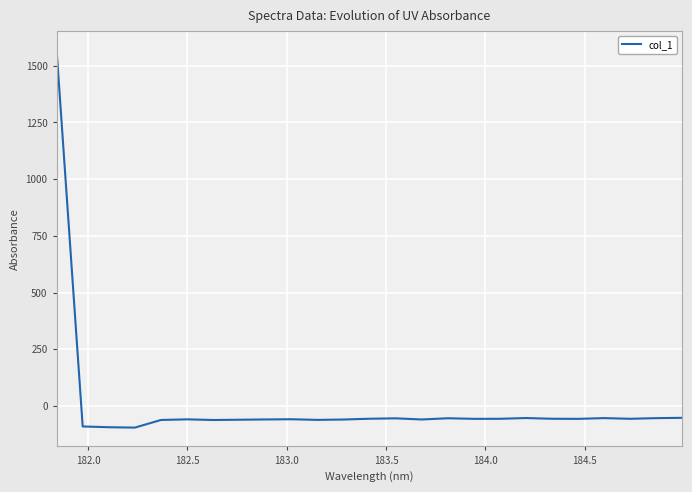

Is this an area chart (filled region under the line)?

No